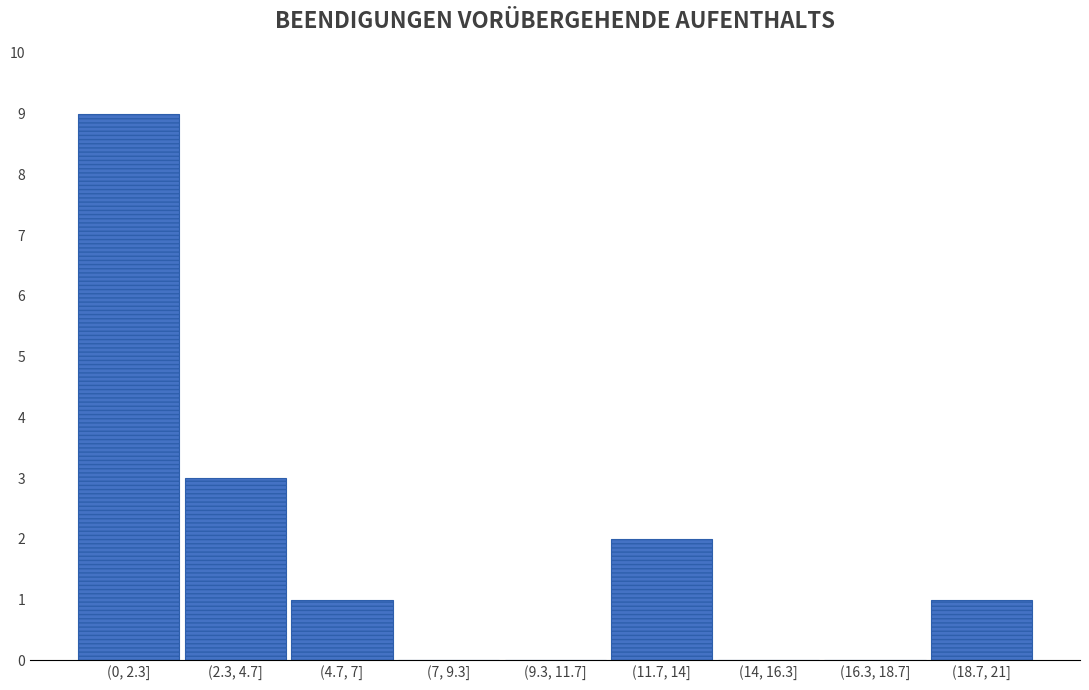

Reading left to right, list all the values displayed in this chart.

(0, 2.3]=9	(2.3, 4.7]=3	(4.7, 7]=1	(7, 9.3]=0	(9.3, 11.7]=0	(11.7, 14]=2	(14, 16.3]=0	(16.3, 18.7]=0	(18.7, 21]=1